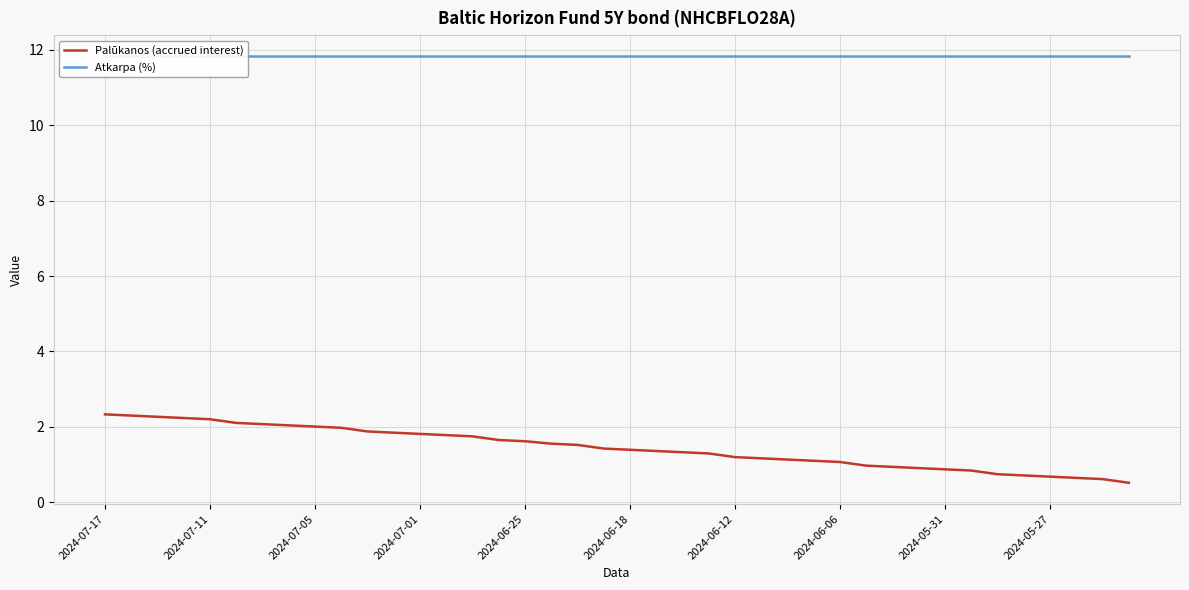

What are all the series names shown in the legend?

Palūkanos (accrued interest), Atkarpa (%)